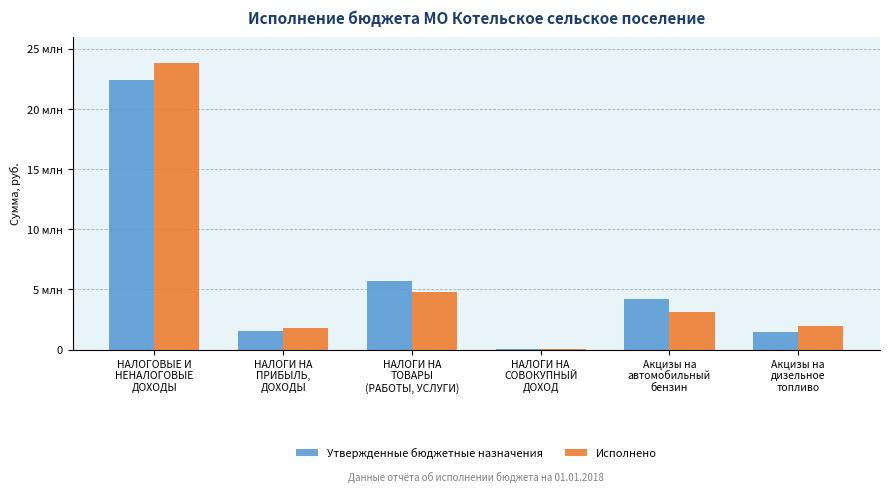

Rank the series by their maximum value, from lowest to highest.

Утвержденные бюджетные назначения, Исполнено